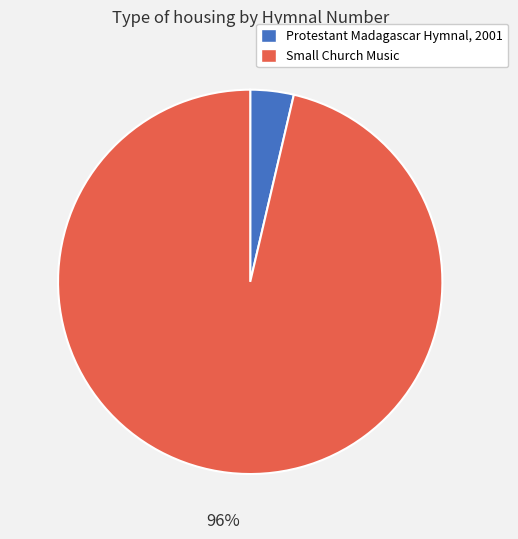

Is there a majority slice in this chart?

Yes